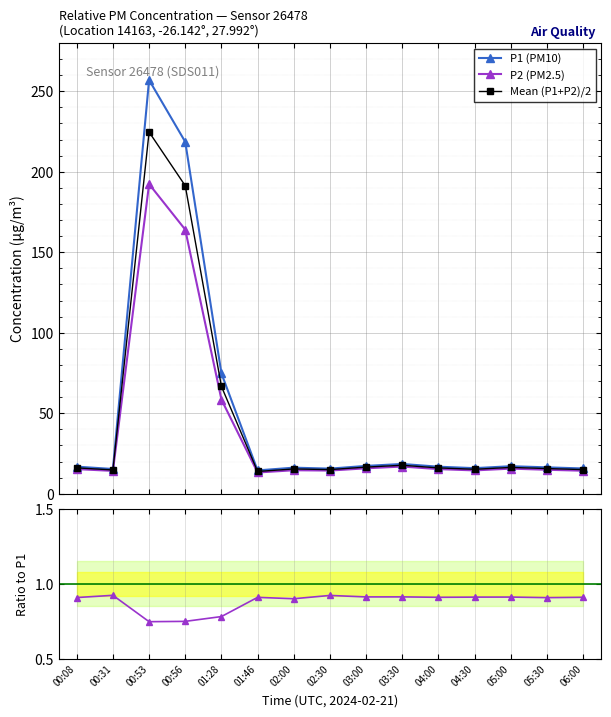

Reading right to left, what are all the values shown in this chart?

P1 (PM10): 15.7	16.4	17.1	15.9	16.8	18.5	17.3	15.6	16.2	14.5	74.8	218.6	257.0	15.4	16.8
P2 (PM2.5): 14.3	14.9	15.6	14.5	15.3	16.9	15.8	14.4	14.6	13.2	58.5	164.1	192.4	14.2	15.3
Mean (P1+P2)/2: 15.0	15.6	16.4	15.2	16.1	17.7	16.6	15.0	15.4	13.8	66.7	191.3	224.7	14.8	16.1
P2/P1: 0.9	0.9	0.9	0.9	0.9	0.9	0.9	0.9	0.9	0.9	0.8	0.8	0.7	0.9	0.9